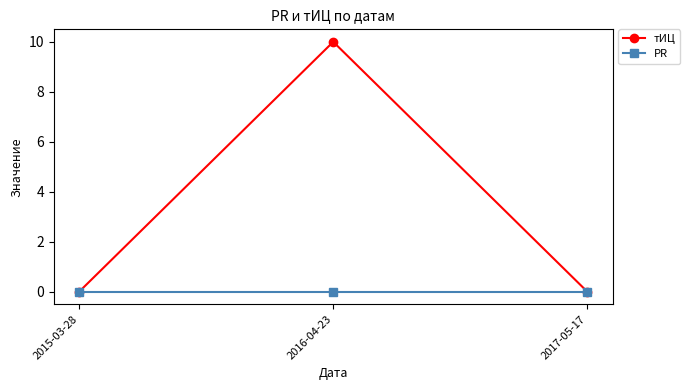

How many lines are shown in the chart?

2